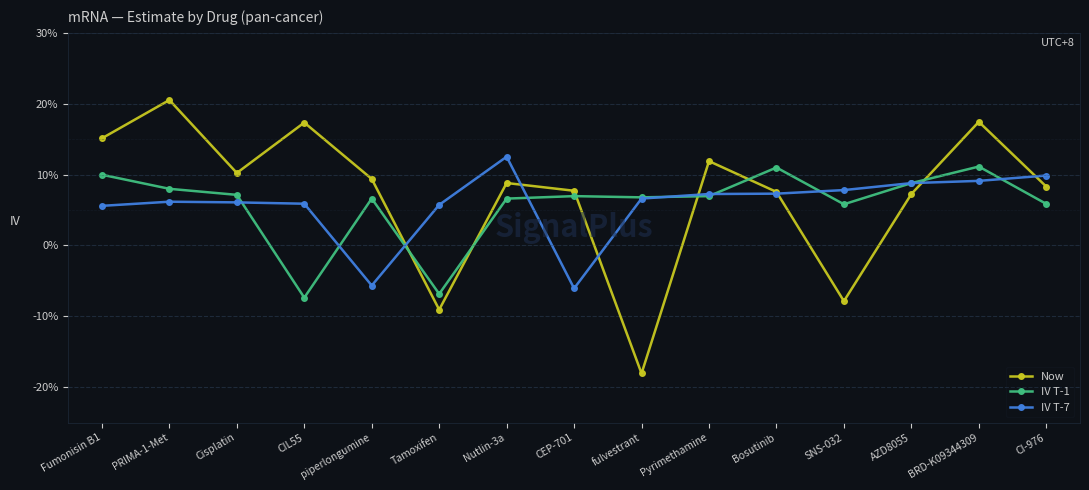

Reading left to right, list all the values displayed in this chart.

Now: 0.2	0.2	0.1	0.2	0.1	-0.1	0.1	0.1	-0.2	0.1	0.1	-0.1	0.1	0.2	0.1
IV T-1: 0.1	0.1	0.1	-0.1	0.1	-0.1	0.1	0.1	0.1	0.1	0.1	0.1	0.1	0.1	0.1
IV T-7: 0.1	0.1	0.1	0.1	-0.1	0.1	0.1	-0.1	0.1	0.1	0.1	0.1	0.1	0.1	0.1